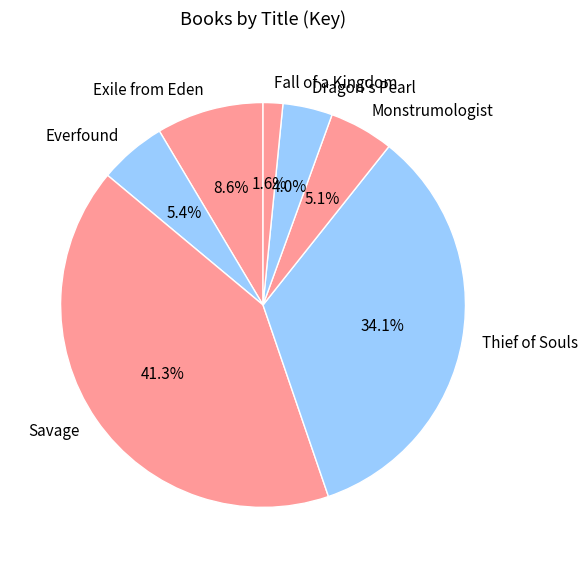

Is there any slice that represents more than half of the pie?

No